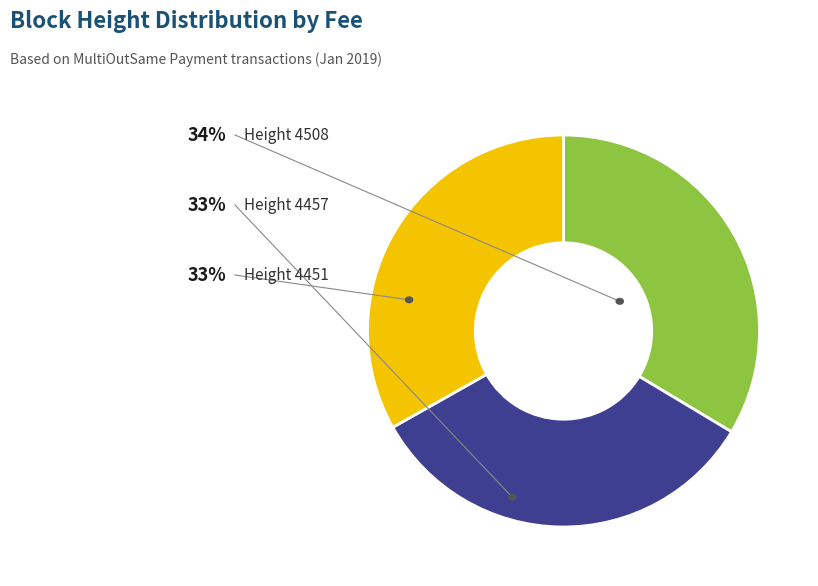

Is there any slice that represents more than half of the pie?

No